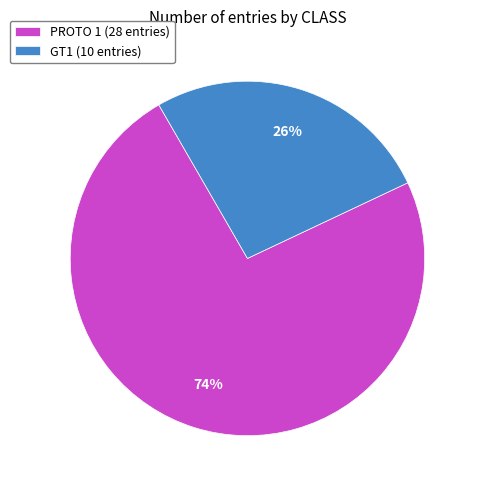

How many segments does this pie chart have?

2